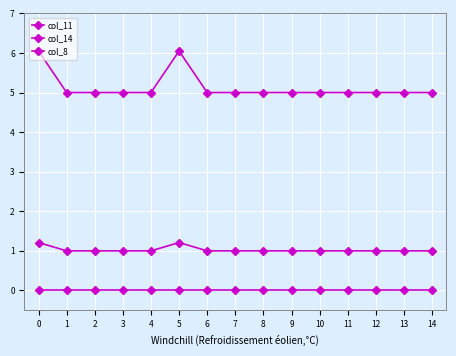

Is this an area chart (filled region under the line)?

No